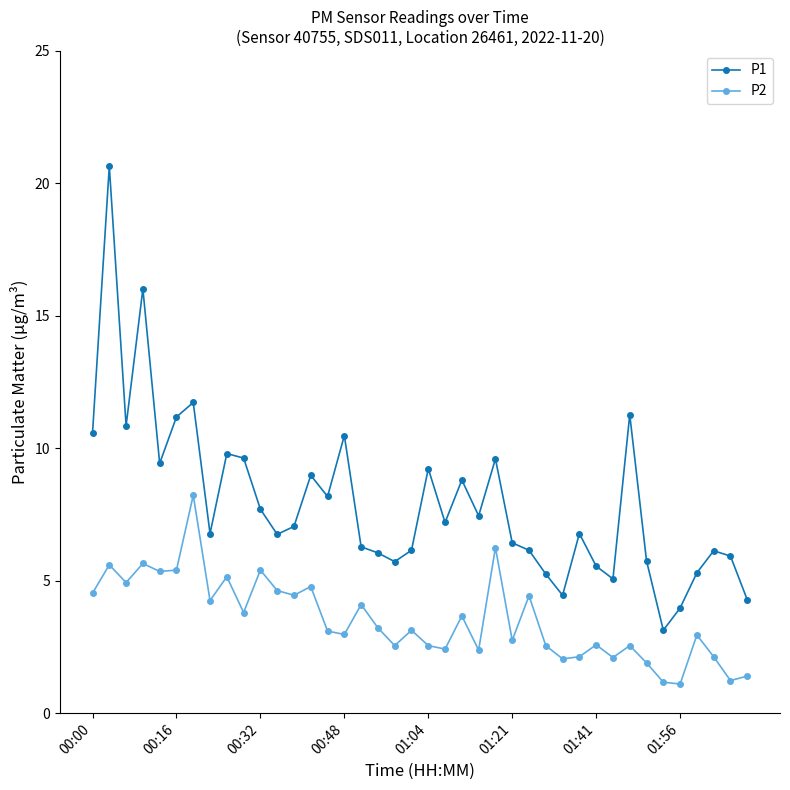

True or false: P2 has more than 2 points higher than both neighbors.

True